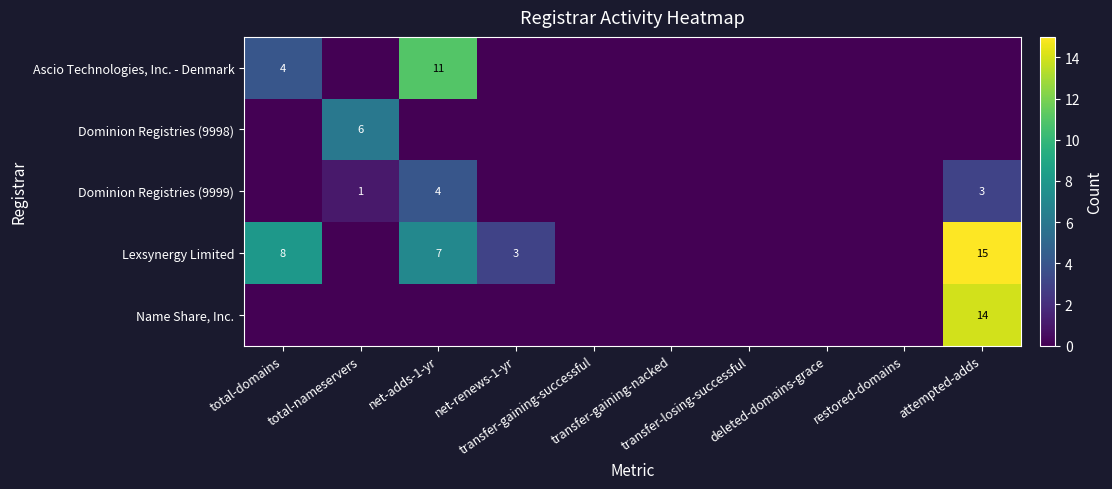

Is it true that Dominion Registries (9999) equals 2 at restored-domains?

False